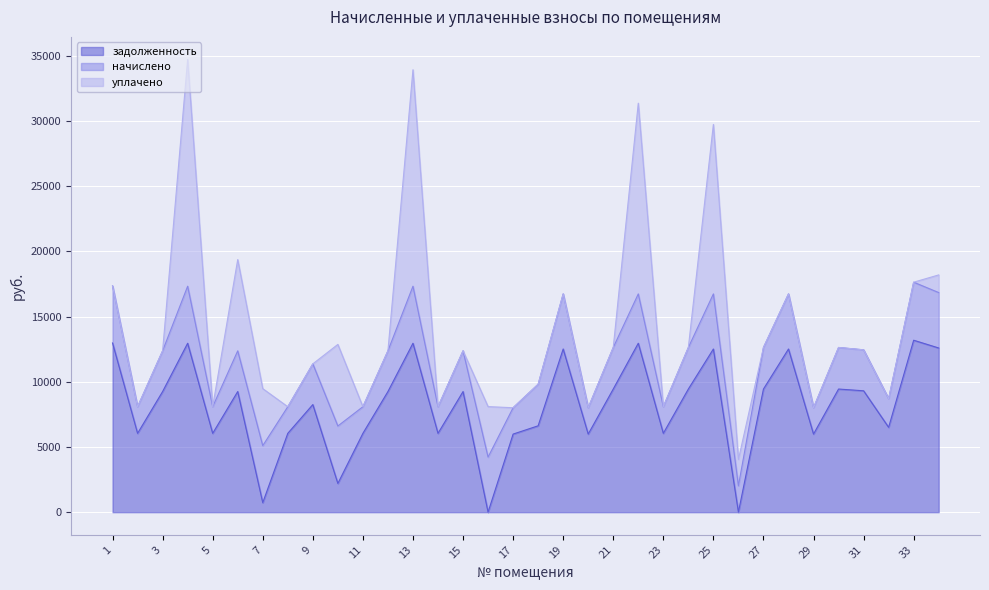

What is the maximum value for уплачено?

17389.3